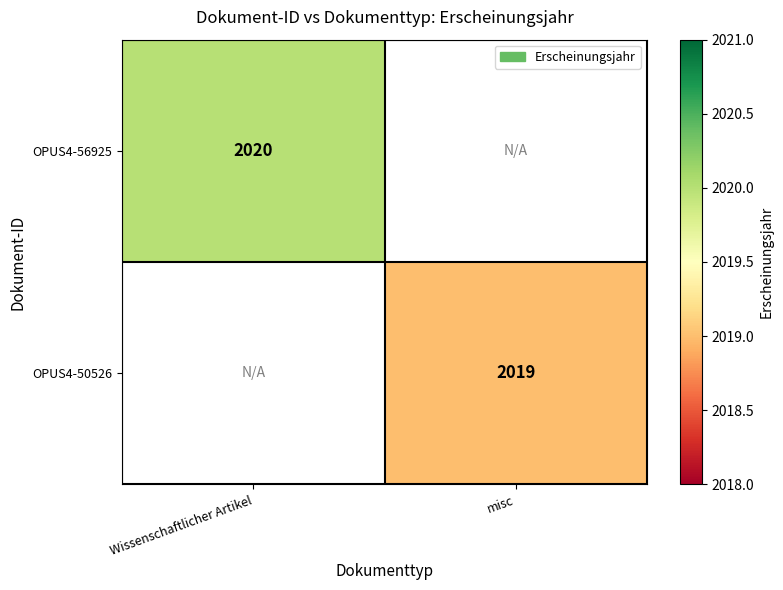

The value of OPUS4-56925 at Wissenschaftlicher Artikel is 2662.2. True or false?

False